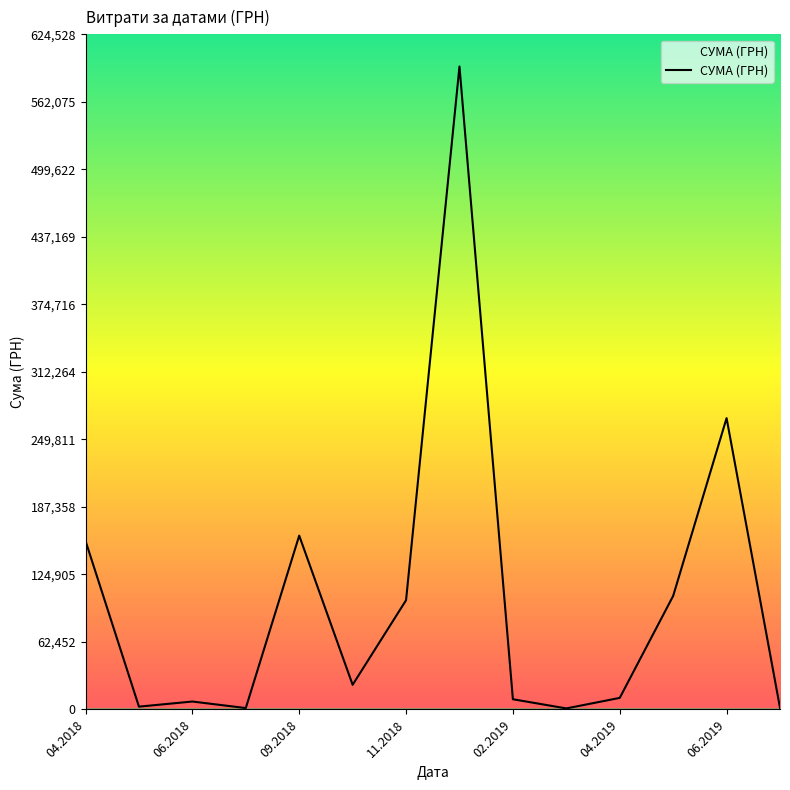

What is the difference between the maximum and minimum values?

593838.6